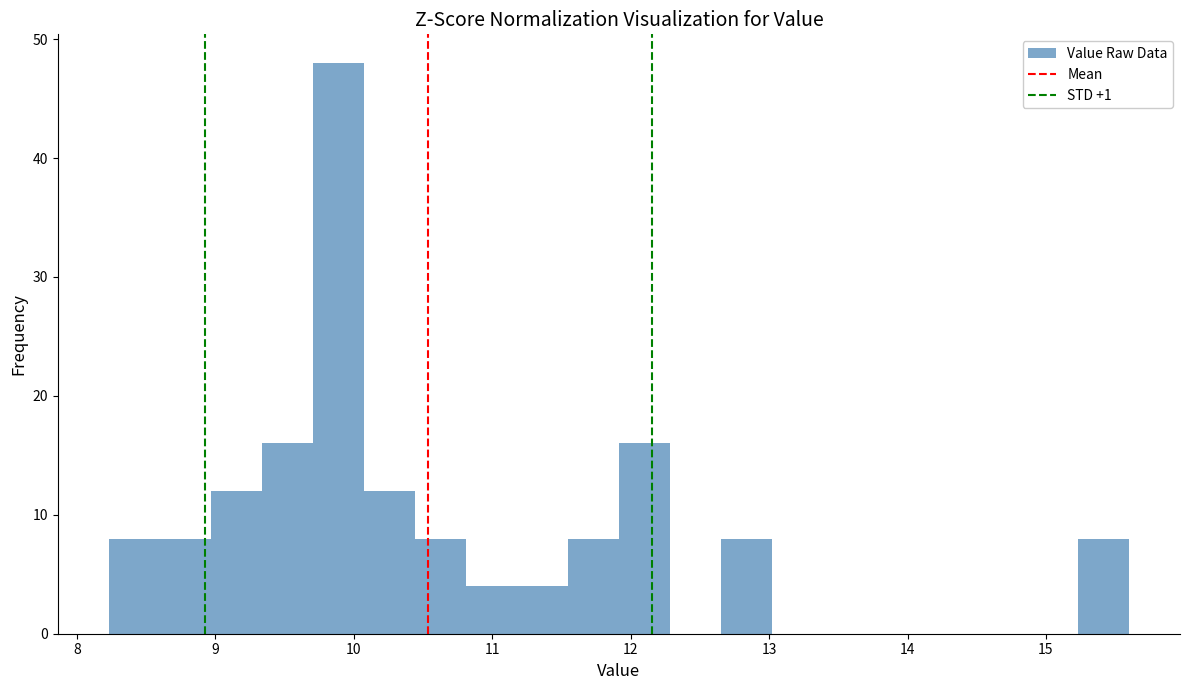

Around what value on the x-axis is the tallest bar? Give the approximate position of its centre, as read against the axis.

9.9